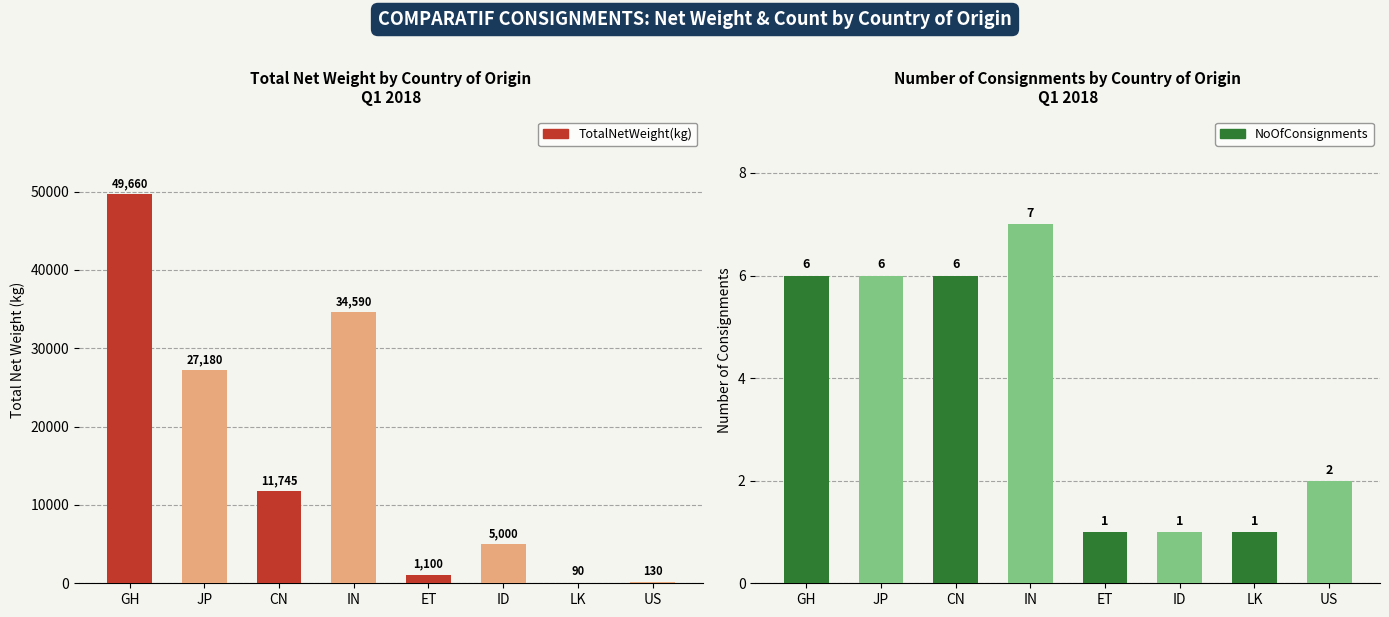

Which has a higher value, ET or ID?

ID